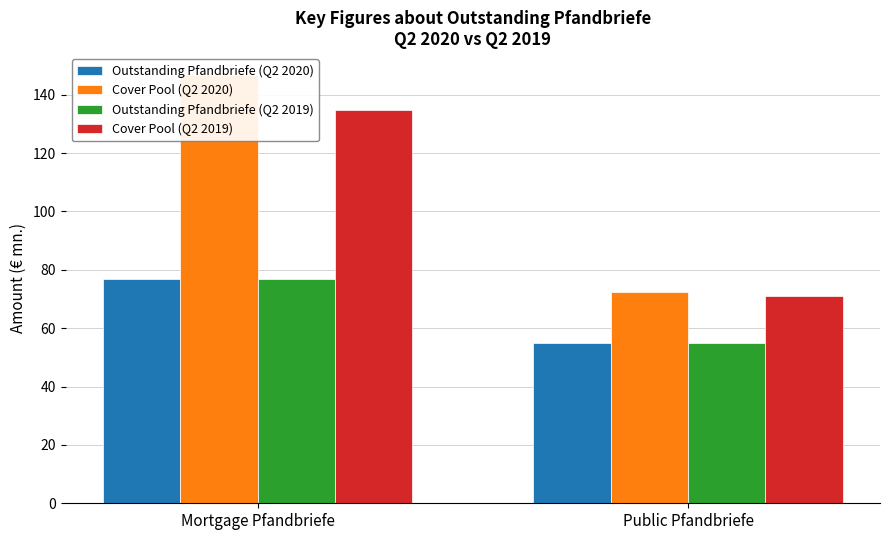

At Public Pfandbriefe, list the series in order from smallest to largest.

Outstanding Pfandbriefe (Q2 2020), Outstanding Pfandbriefe (Q2 2019), Cover Pool (Q2 2019), Cover Pool (Q2 2020)